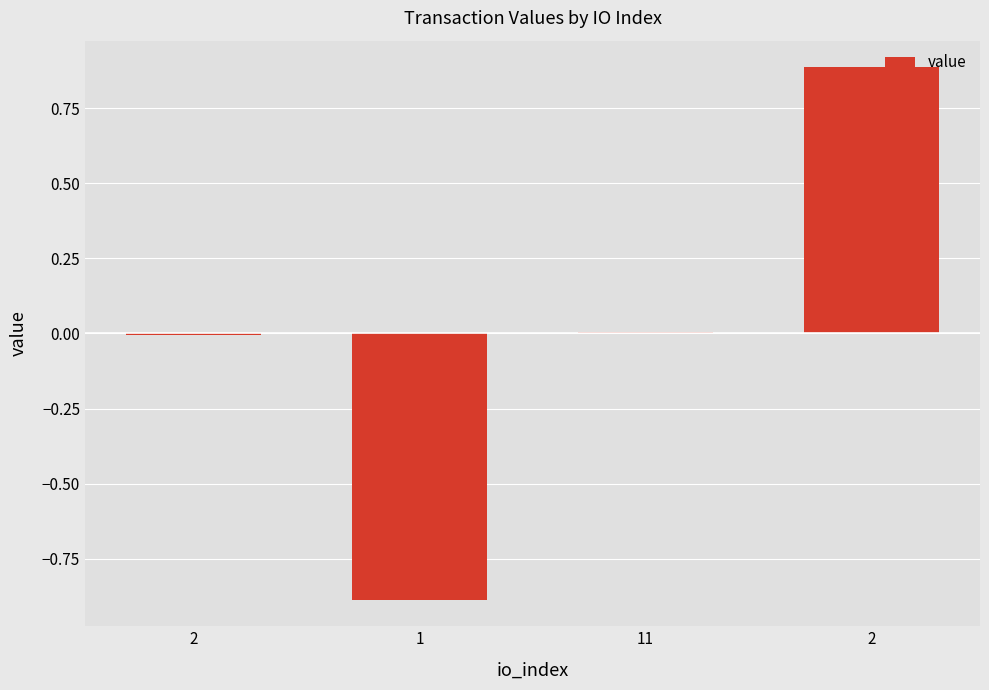

How many data points does each series have?

4